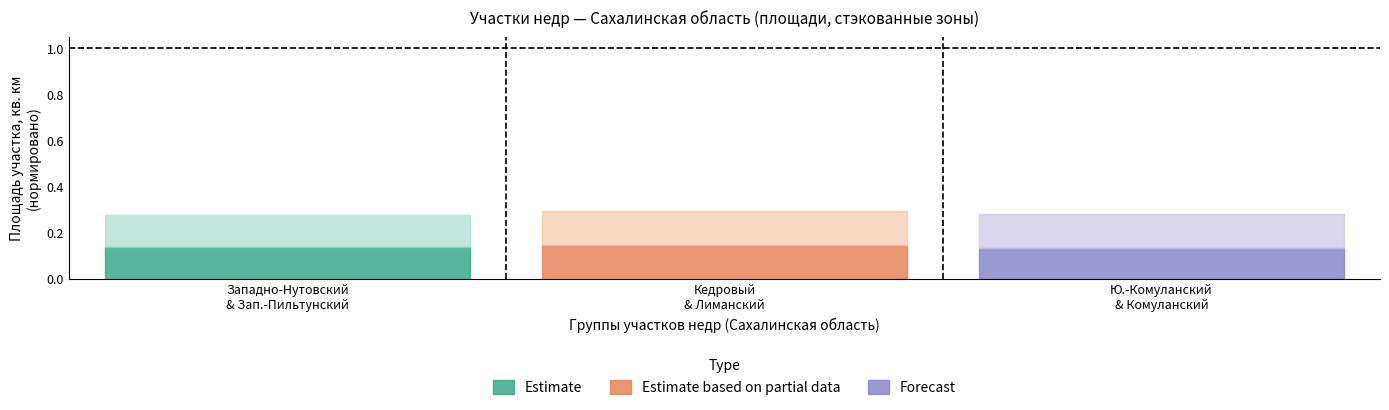

Is it true that Forecast (lower) equals 0.1 at 5?

False